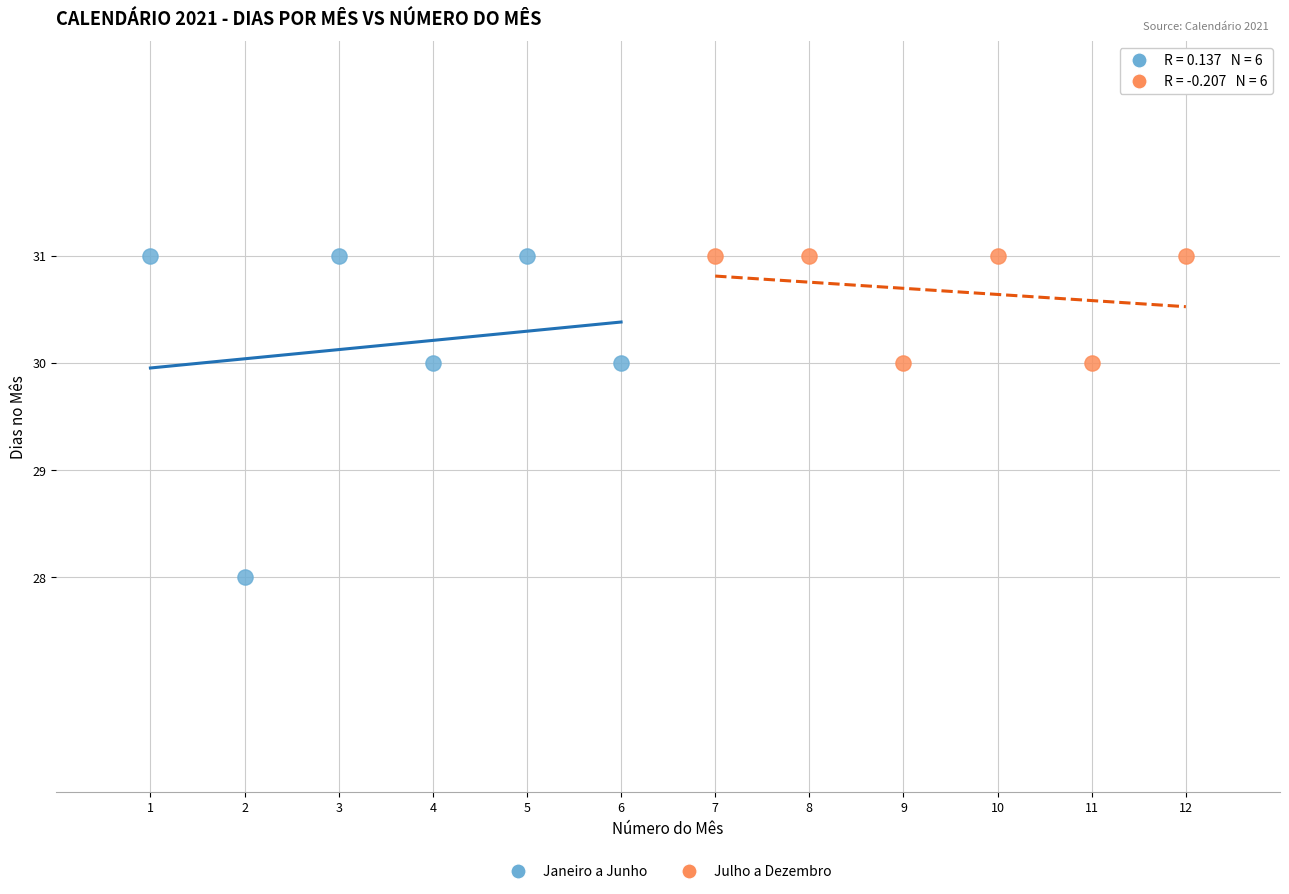

Which series has the largest Y range (max minus min)?

Janeiro a Junho